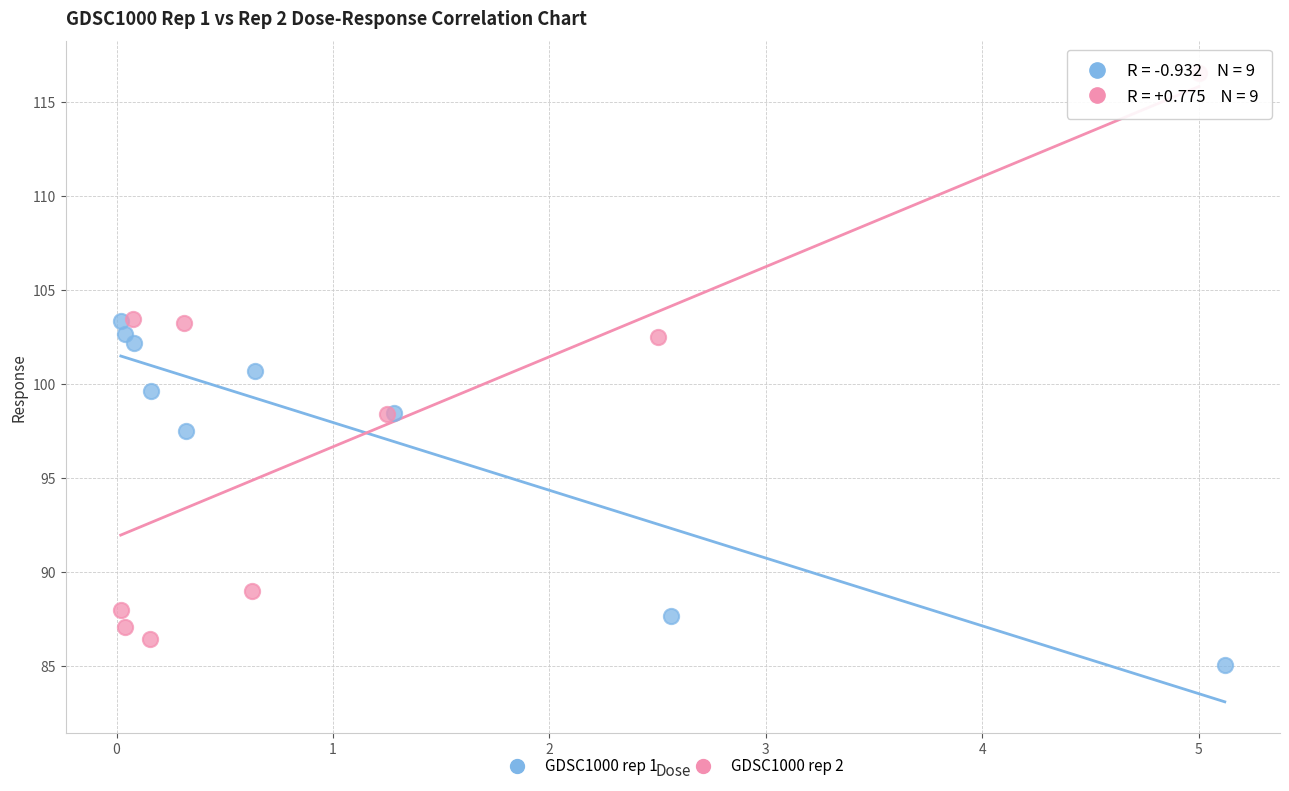

Which series reaches the maximum Y coordinate?

GDSC1000 rep 2